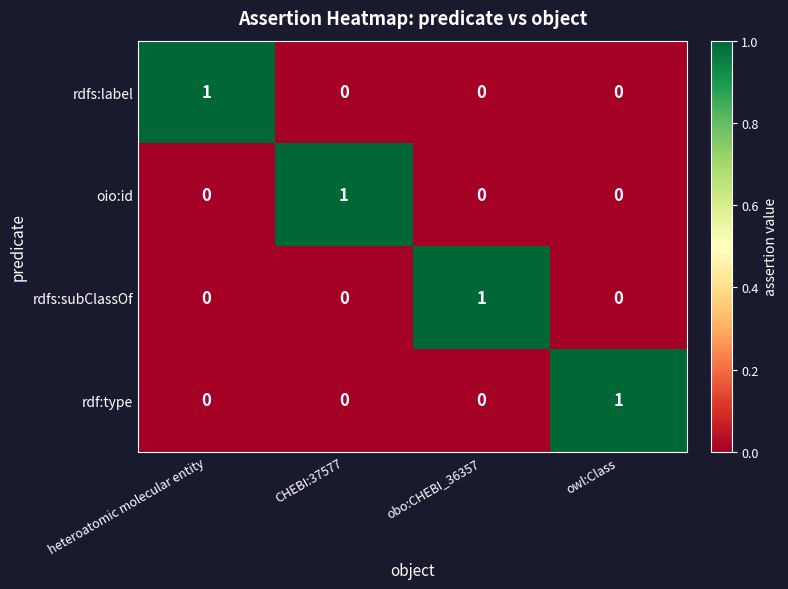

At which label does oio:id reach its peak?

CHEBI:37577